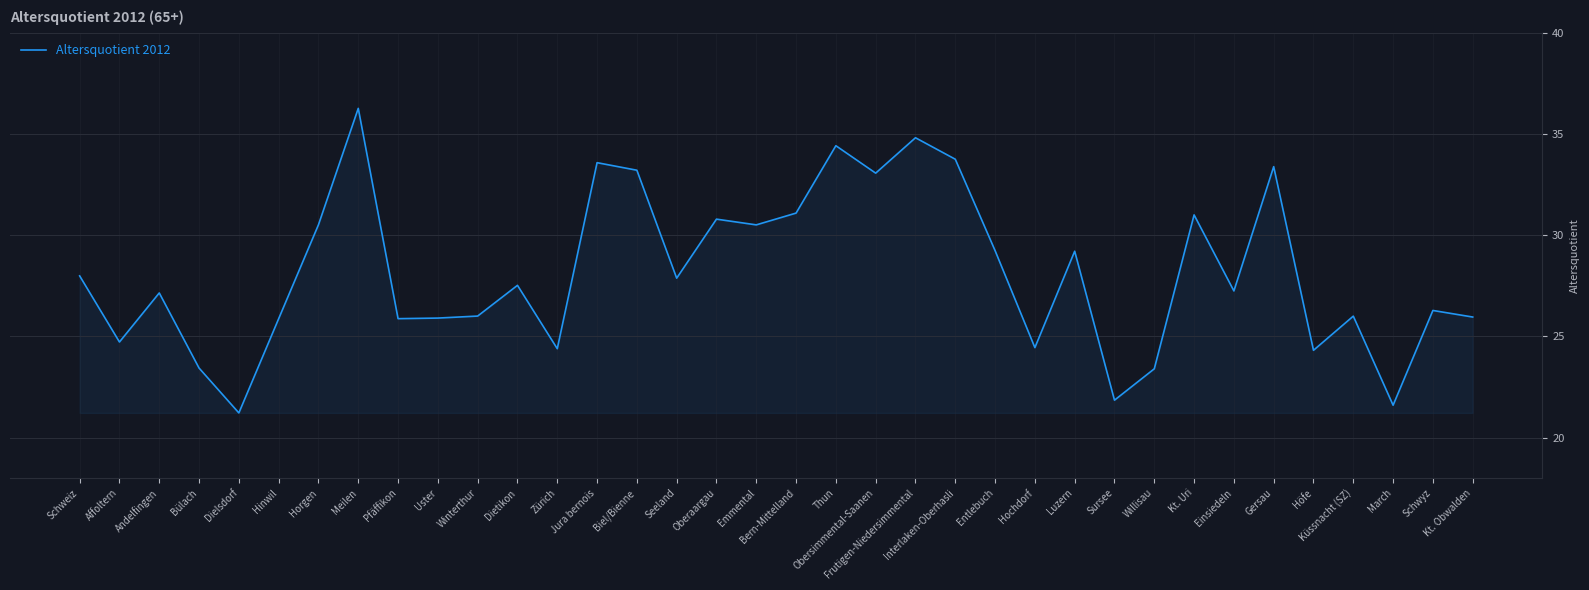

How many lines are shown in the chart?

1